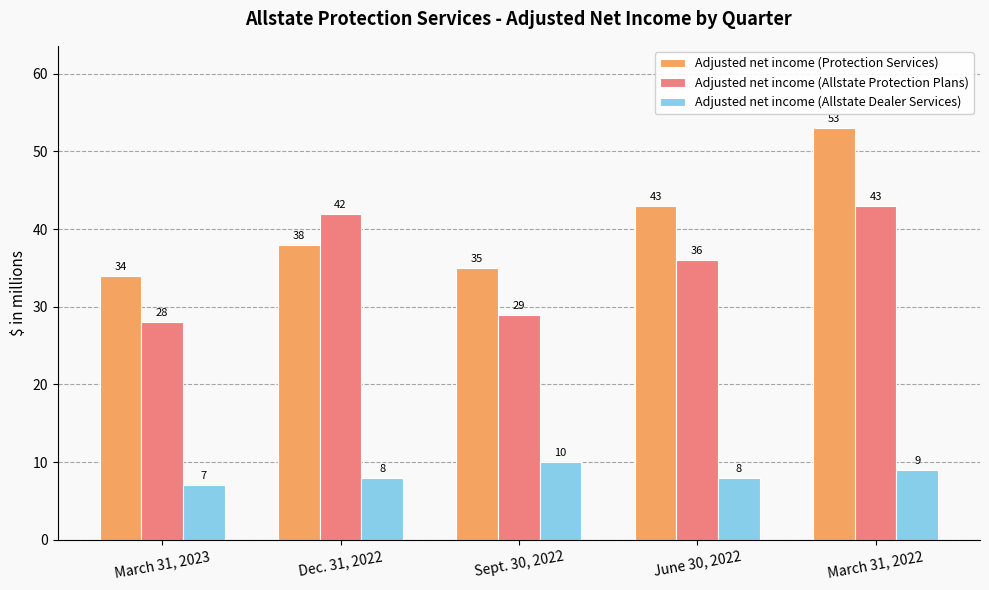

What is the value of the Adjusted net income (Allstate Protection Plans) bar at the 3rd from the left?

29